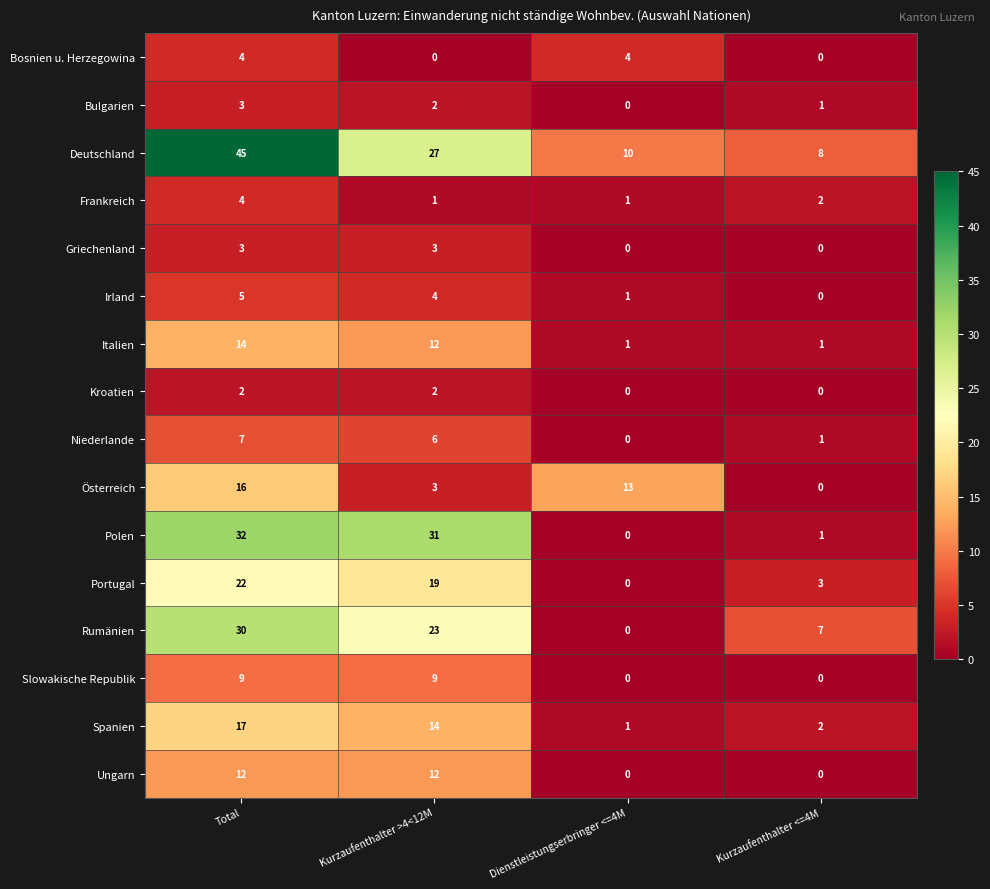

Which series has the largest range (max minus min)?

Deutschland